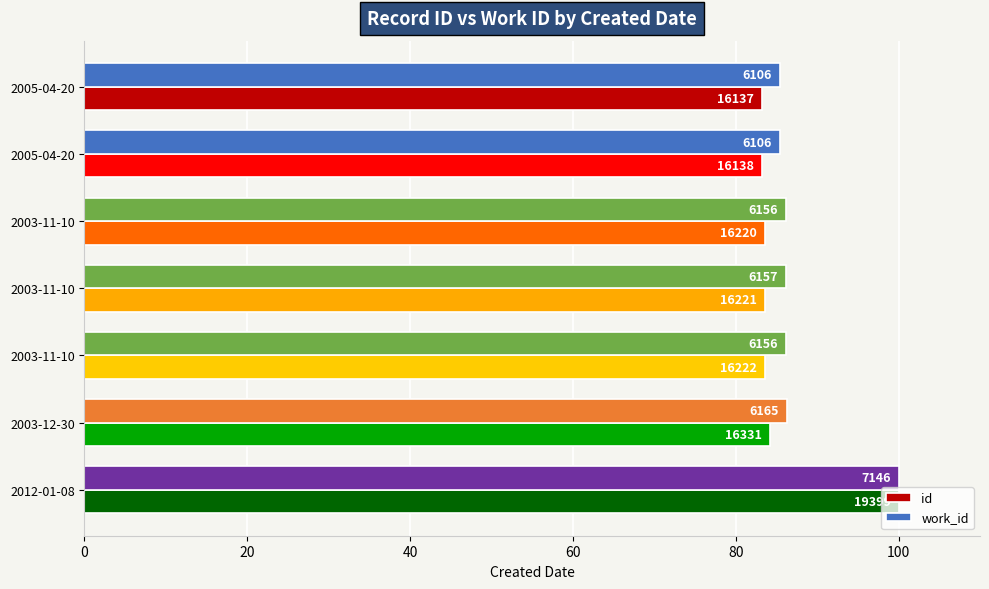

What is the lowest value of the id series?

83.2